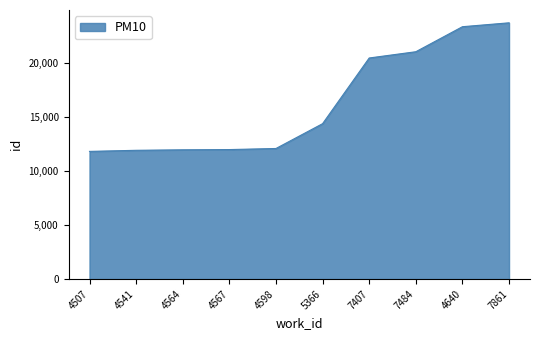

Where is the data nearest to the value 17800?

7407